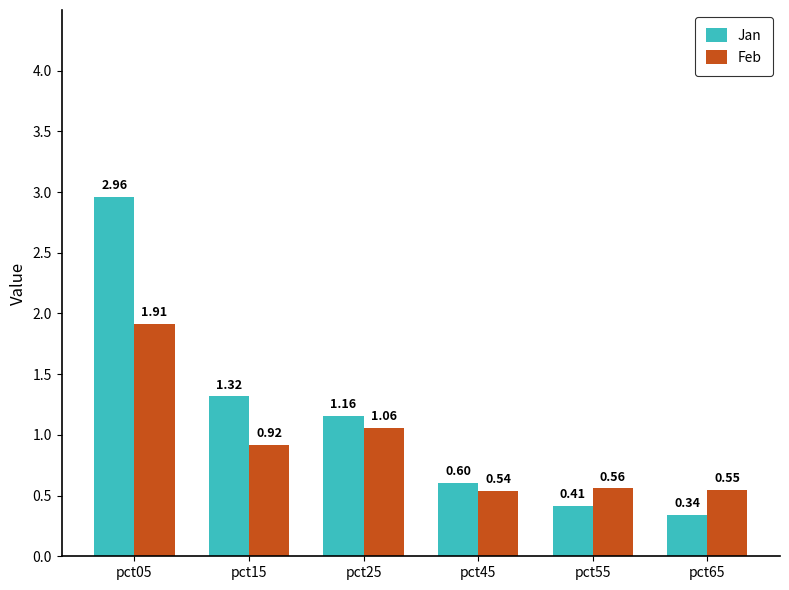

Which series changed the most between pct05 and pct65?

Jan